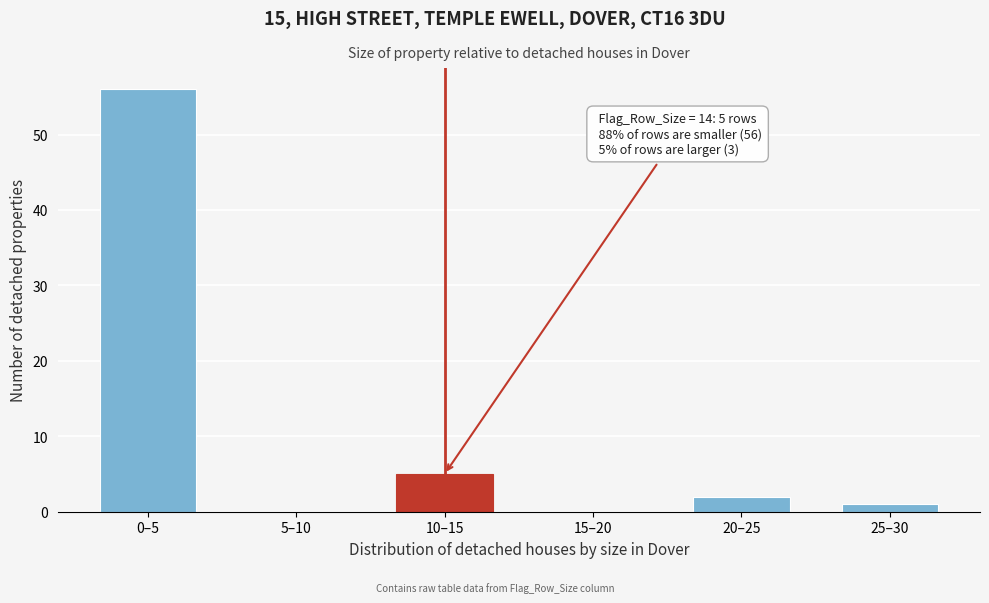

Reading left to right, transcribe all the data shown in this chart.

0–5=56	5–10=0	10–15=5	15–20=0	20–25=2	25–30=1